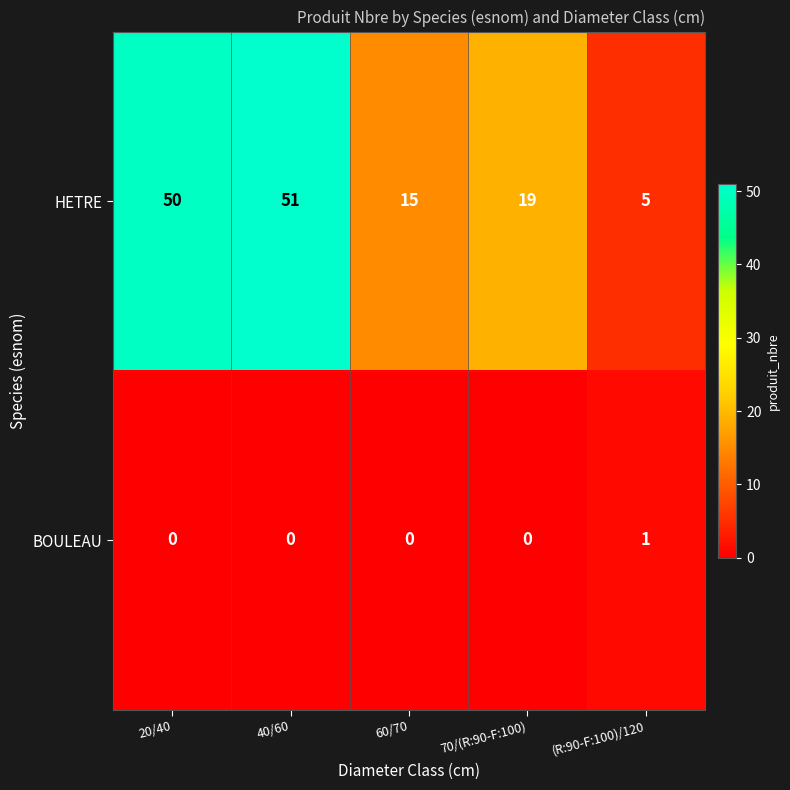

Count the number of data series in this chart.

2